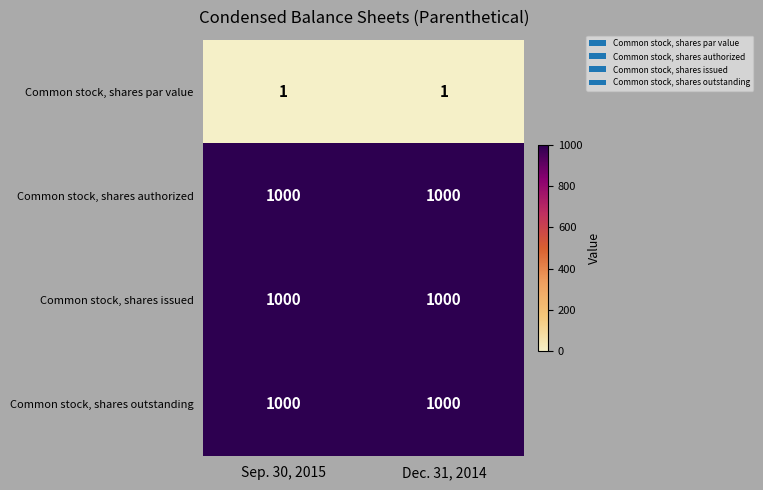

What is the average value of the Common stock, shares authorized series?

1000